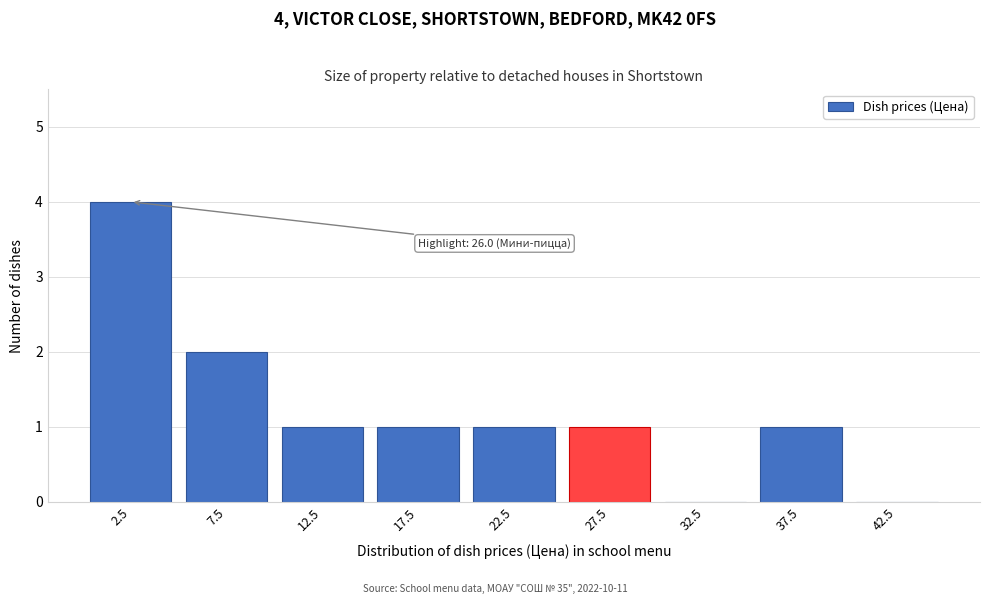

Reading right to left, list all the values displayed in this chart.

42.5=0	37.5=1	32.5=0	27.5=1	22.5=1	17.5=1	12.5=1	7.5=2	2.5=4